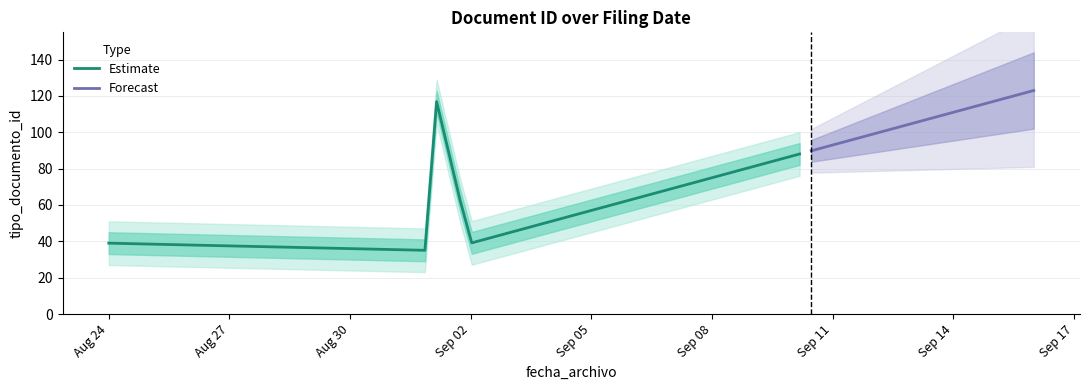

What is the value of the 9th point from the left?

35